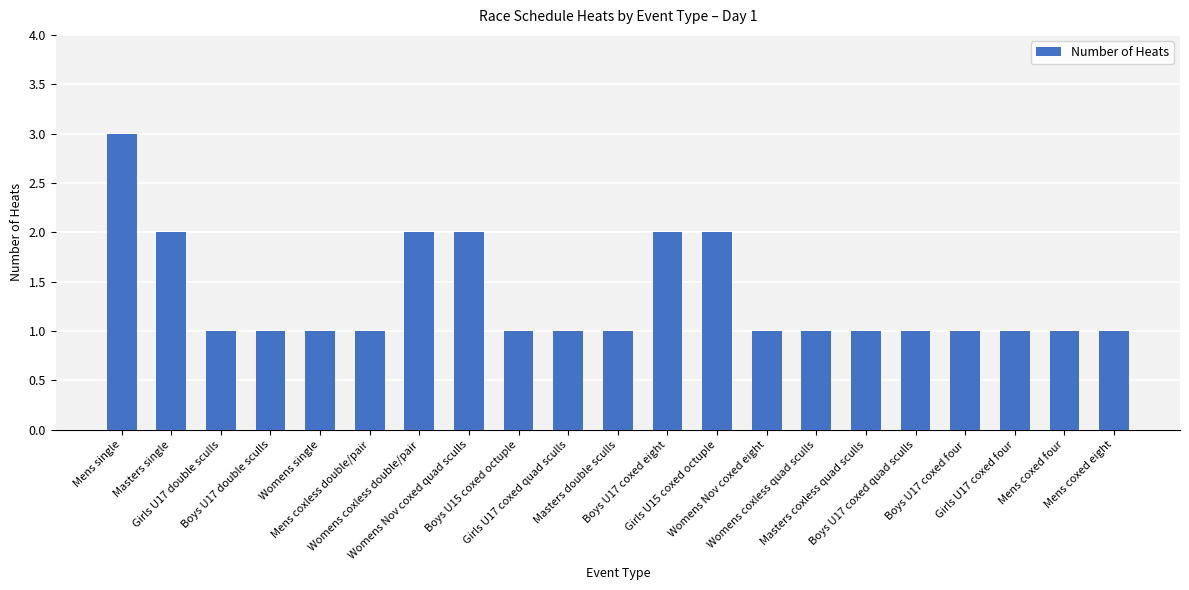

Are the bars grouped side by side (vs. stacked)?

No